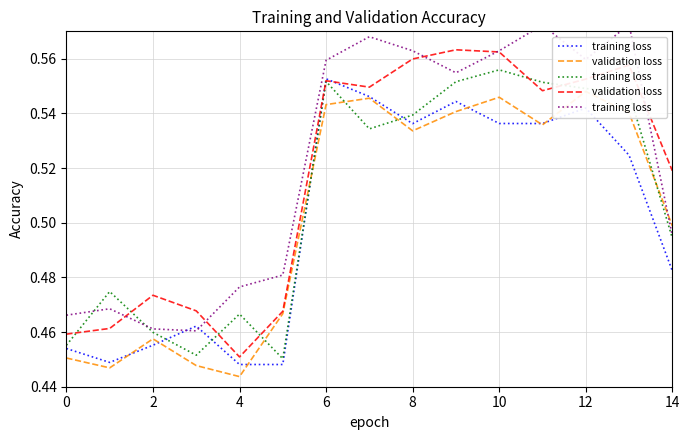

Where do training loss and validation loss first cross each other?

2 and 4